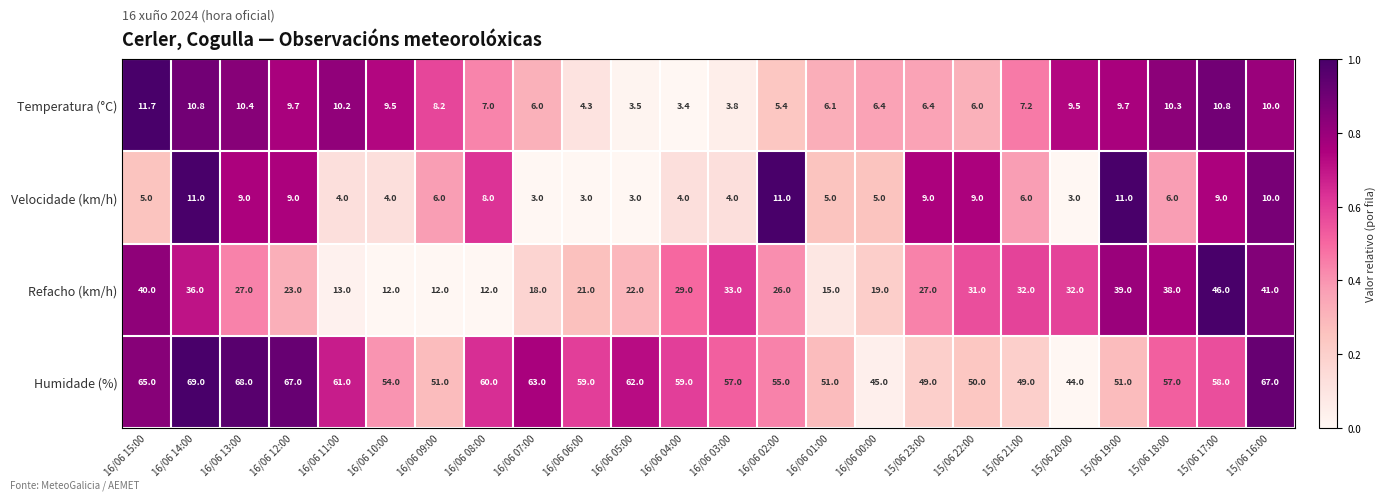

Read the Refacho (km/h) value at 15/06 22:00.

31.0